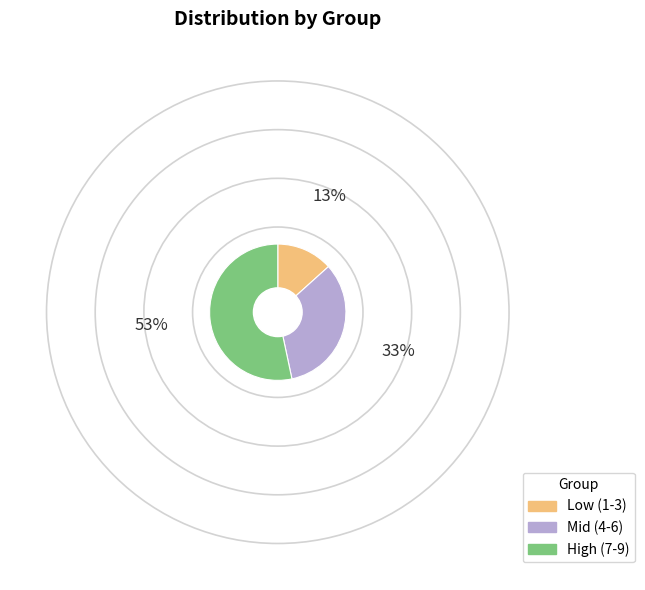

Does High (7-9) account for over 50% of the chart?

Yes